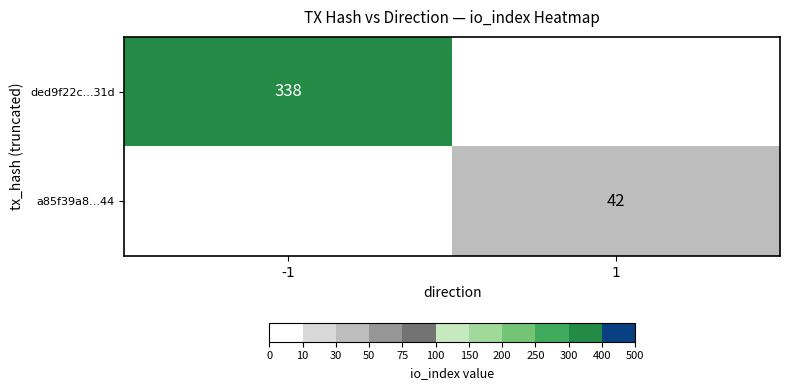

How many data points does each series have?

2